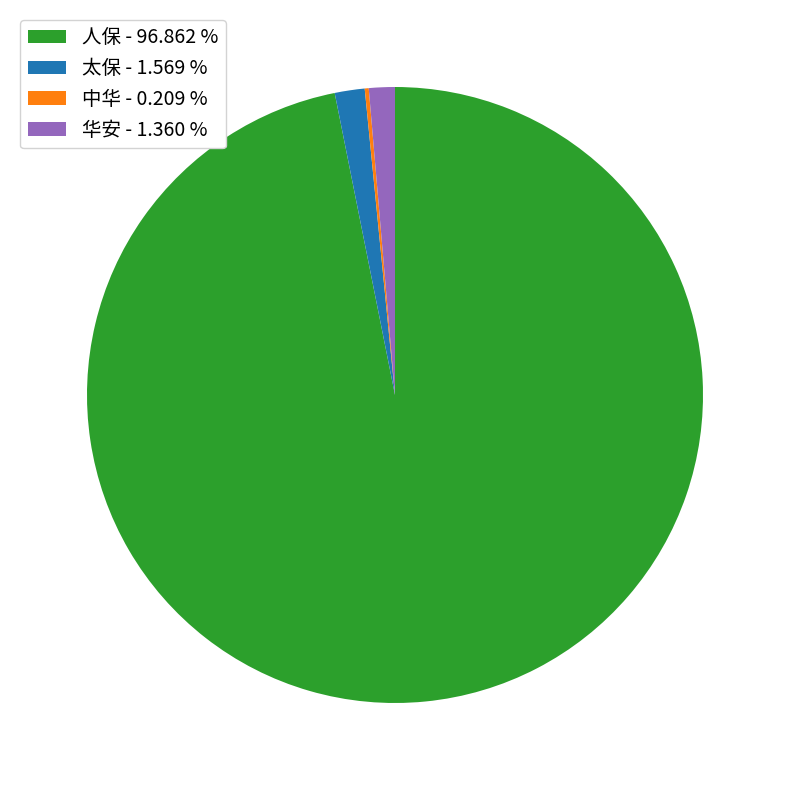

Between 太保 - 1.569 % and 人保 - 96.862 %, which is larger?

人保 - 96.862 %